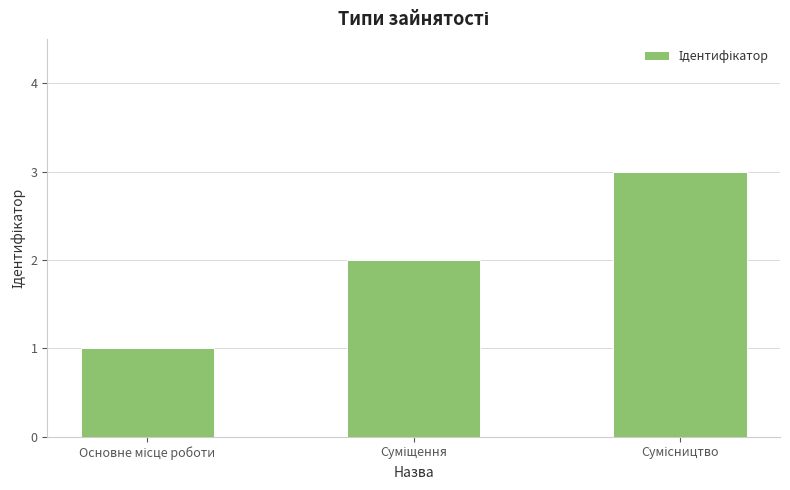

What is the sum of all values?

6